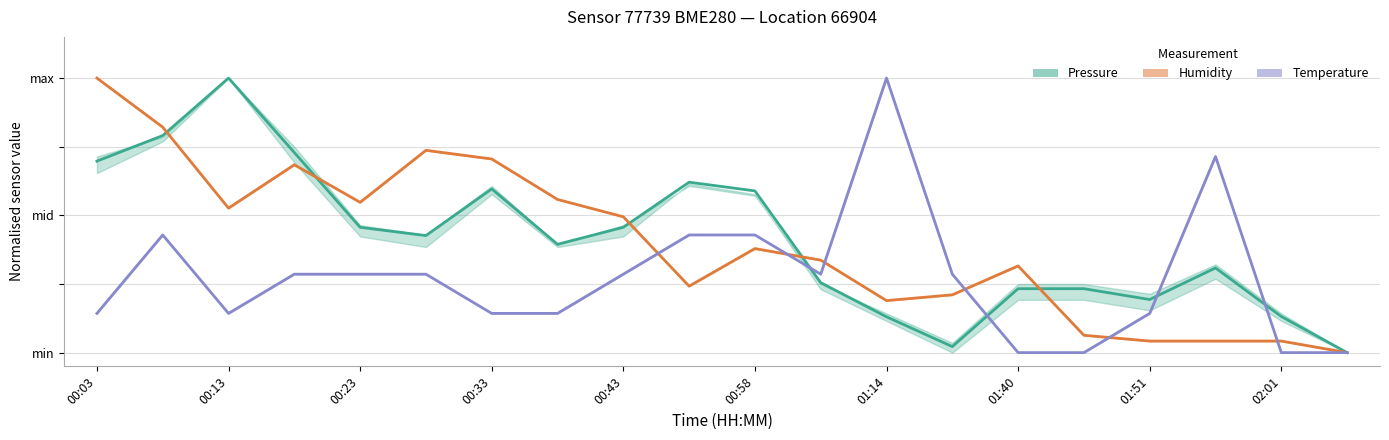

Reading left to right, transcribe all the data shown in this chart.

Pressure: 0.7	0.8	1.0	0.7	0.5	0.4	0.6	0.4	0.5	0.6	0.6	0.3	0.1	0.0	0.2	0.2	0.2	0.3	0.1	0.0
Humidity: 1.0	0.8	0.5	0.7	0.5	0.7	0.7	0.6	0.5	0.2	0.4	0.3	0.2	0.2	0.3	0.1	0.0	0.0	0.0	0.0
Temperature: 0.1	0.4	0.1	0.3	0.3	0.3	0.1	0.1	0.3	0.4	0.4	0.3	1.0	0.3	0.0	0.0	0.1	0.7	0.0	0.0